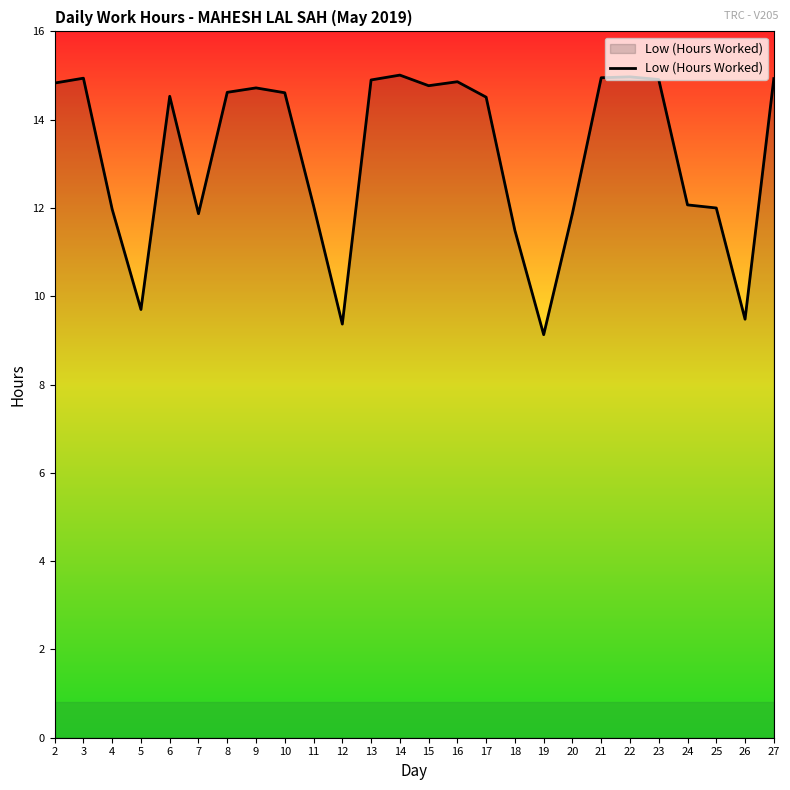

Which category has the lowest value across all series?

19